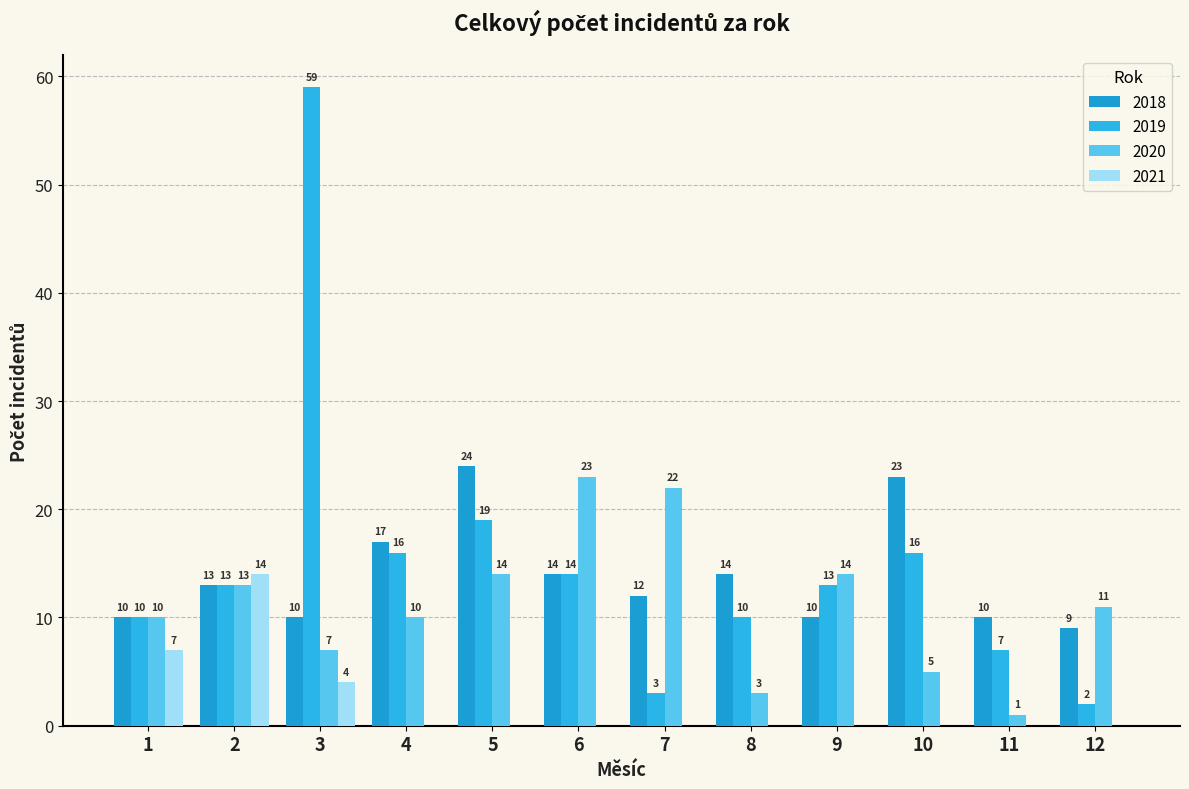

Between 6 and 10, which series saw the biggest shift?

2020